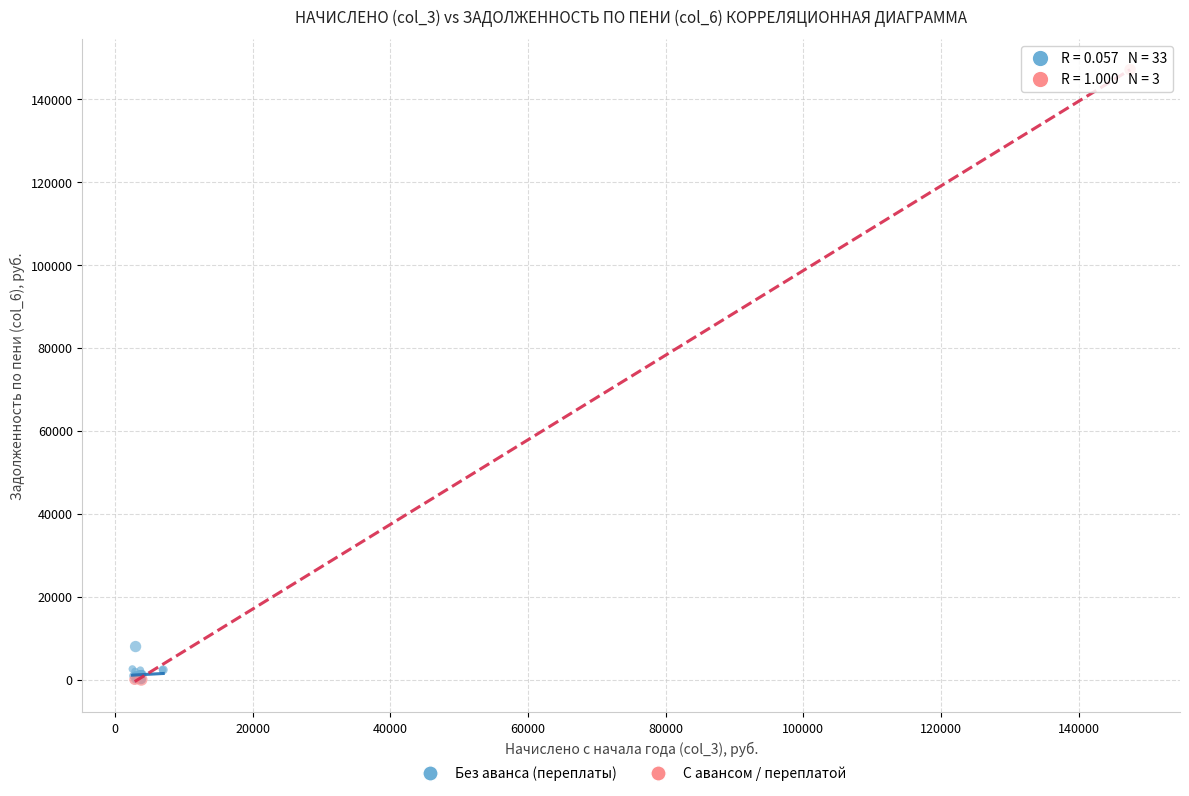

What are all the series names shown in the legend?

Без аванса (переплаты), С авансом / переплатой